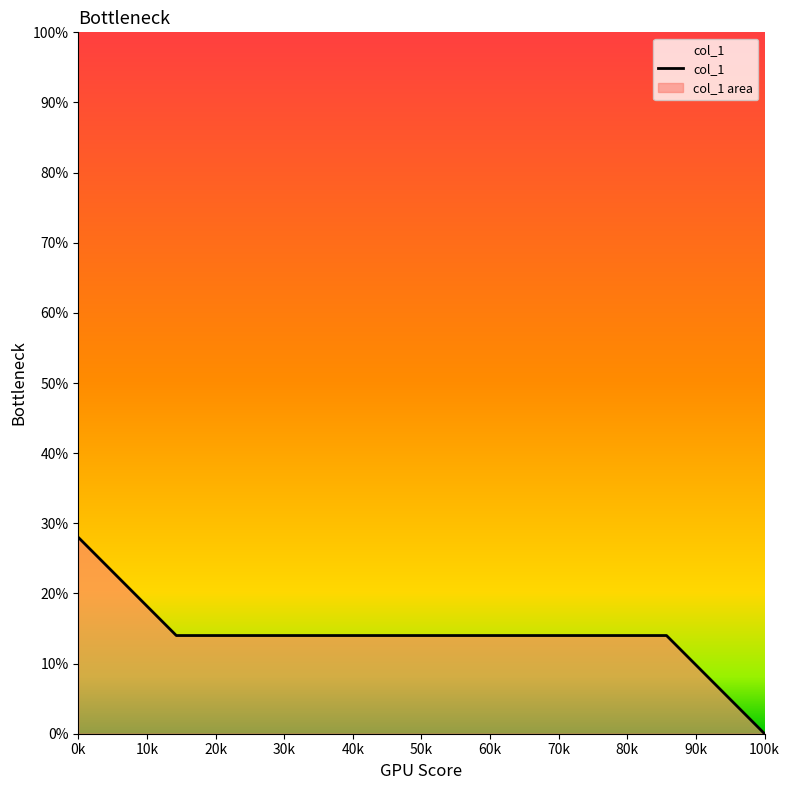

Reading right to left, what are all the values shown in this chart?

0	14	14	14	14	14	14	28